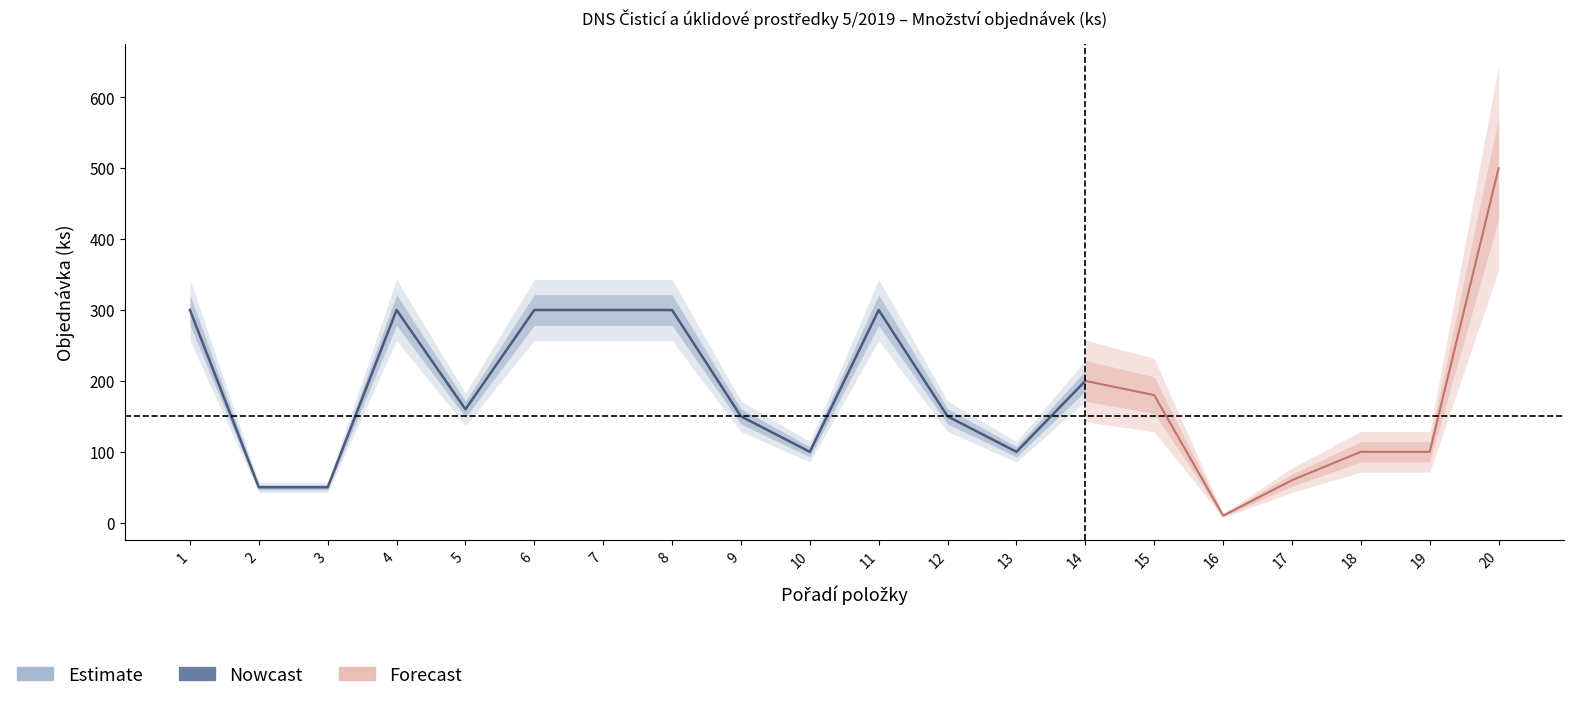

Reading left to right, list all the values displayed in this chart.

300	50	50	300	160	300	300	300	150	100	300	150	100	200	180	10	60	100	100	500